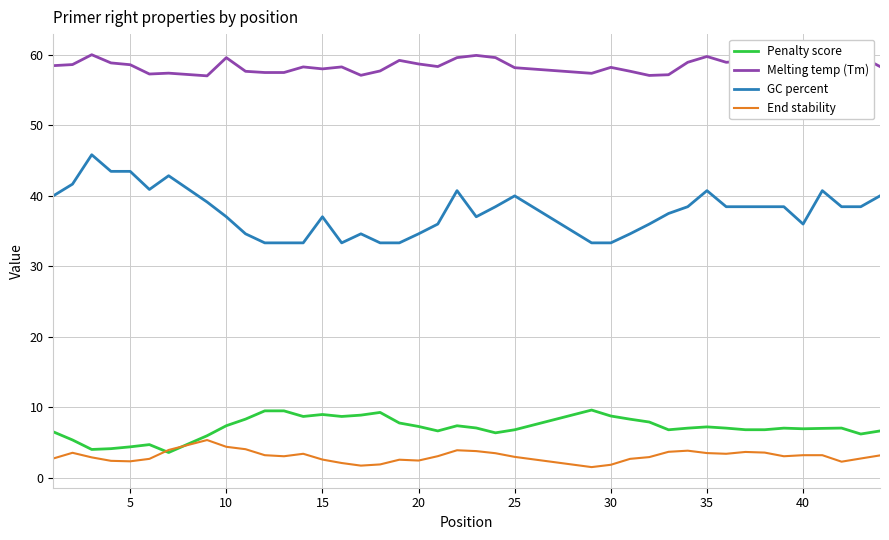

True or false: Melting temp (Tm) and GC percent intersect in this chart.

False